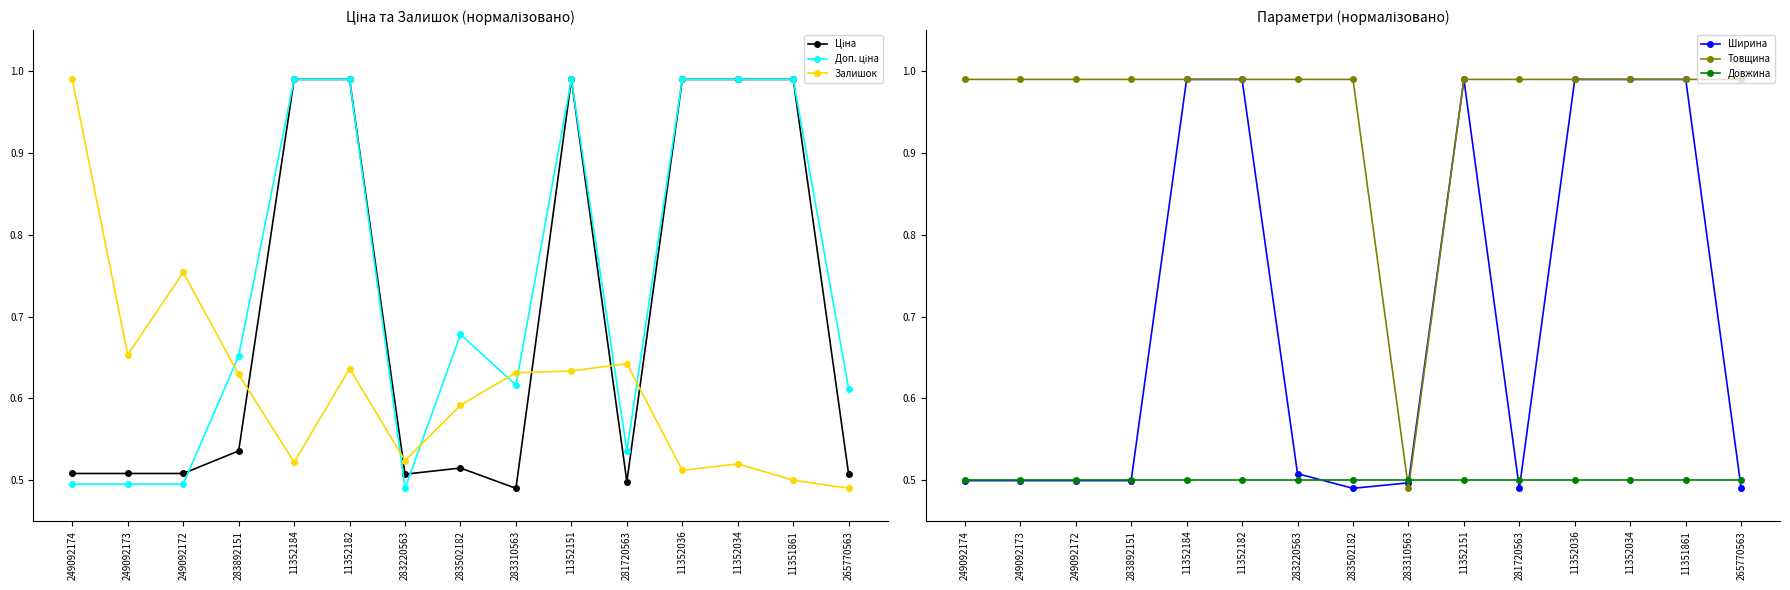

What is the value of the Ширина point at the 10th from the left?

1.0